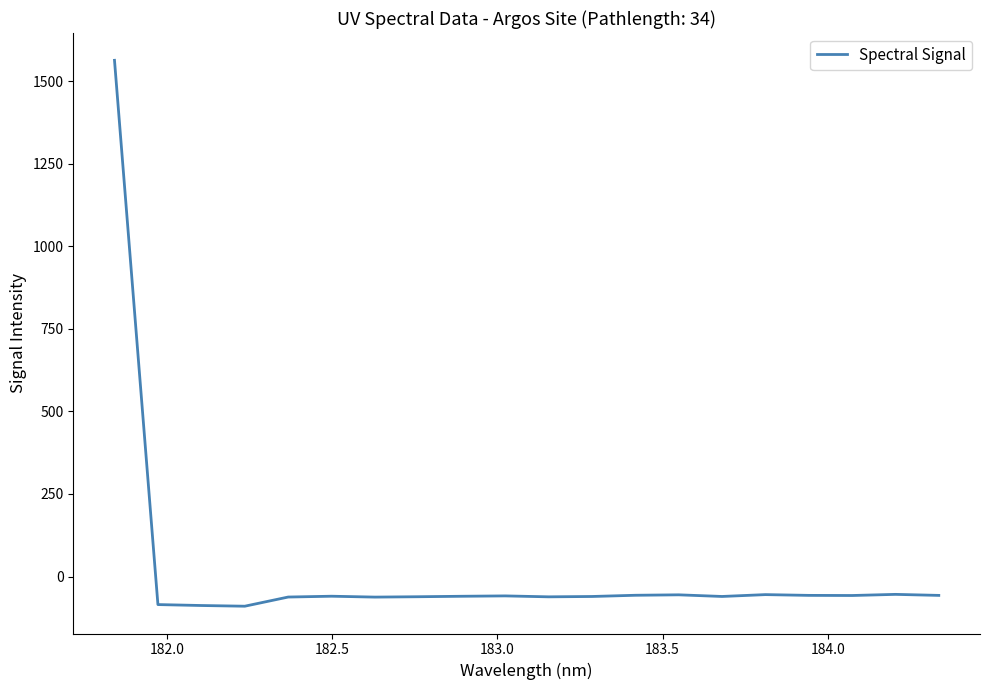

What is the average value?

18.1